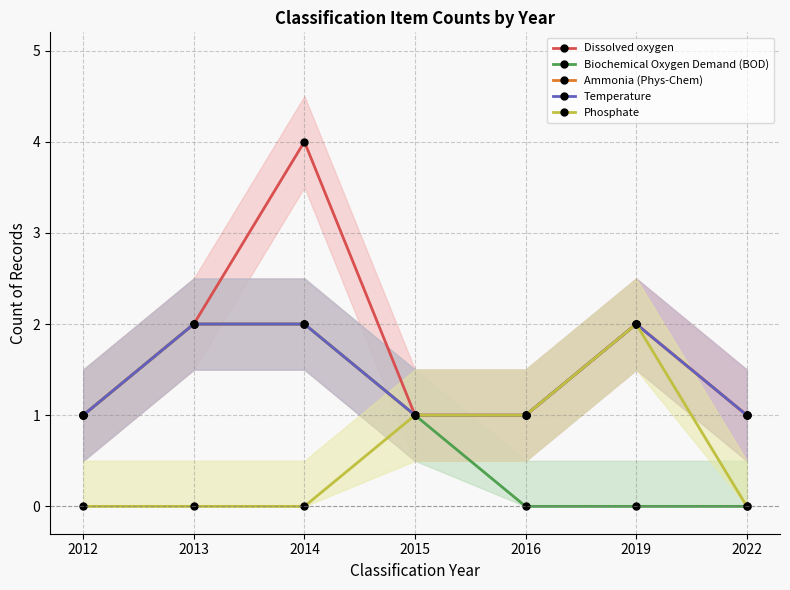

Between 2022 and 2013, which is larger?

2013